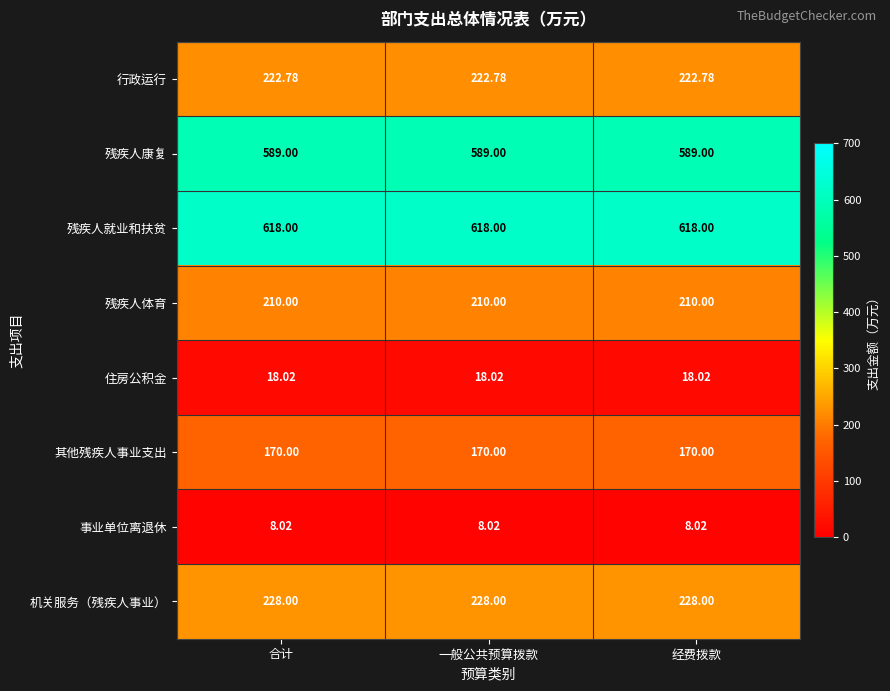

Rank the series by their maximum value, from lowest to highest.

事业单位离退休, 住房公积金, 其他残疾人事业支出, 残疾人体育, 行政运行, 机关服务（残疾人事业）, 残疾人康复, 残疾人就业和扶贫